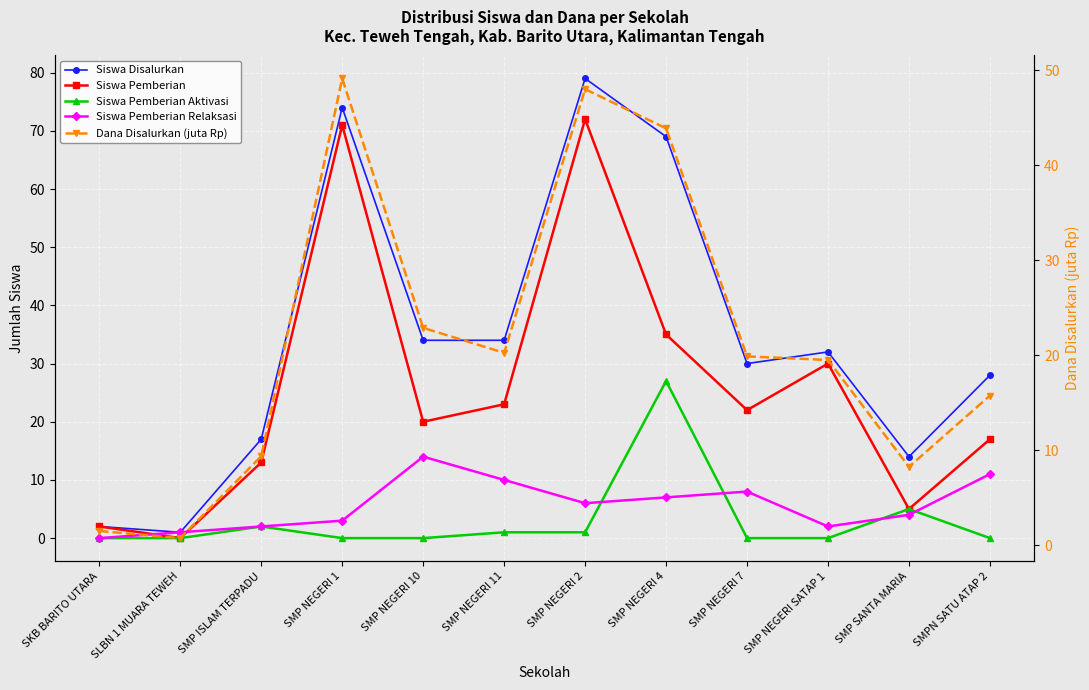

Which label corresponds to the largest value in the chart?

SMP NEGERI 2